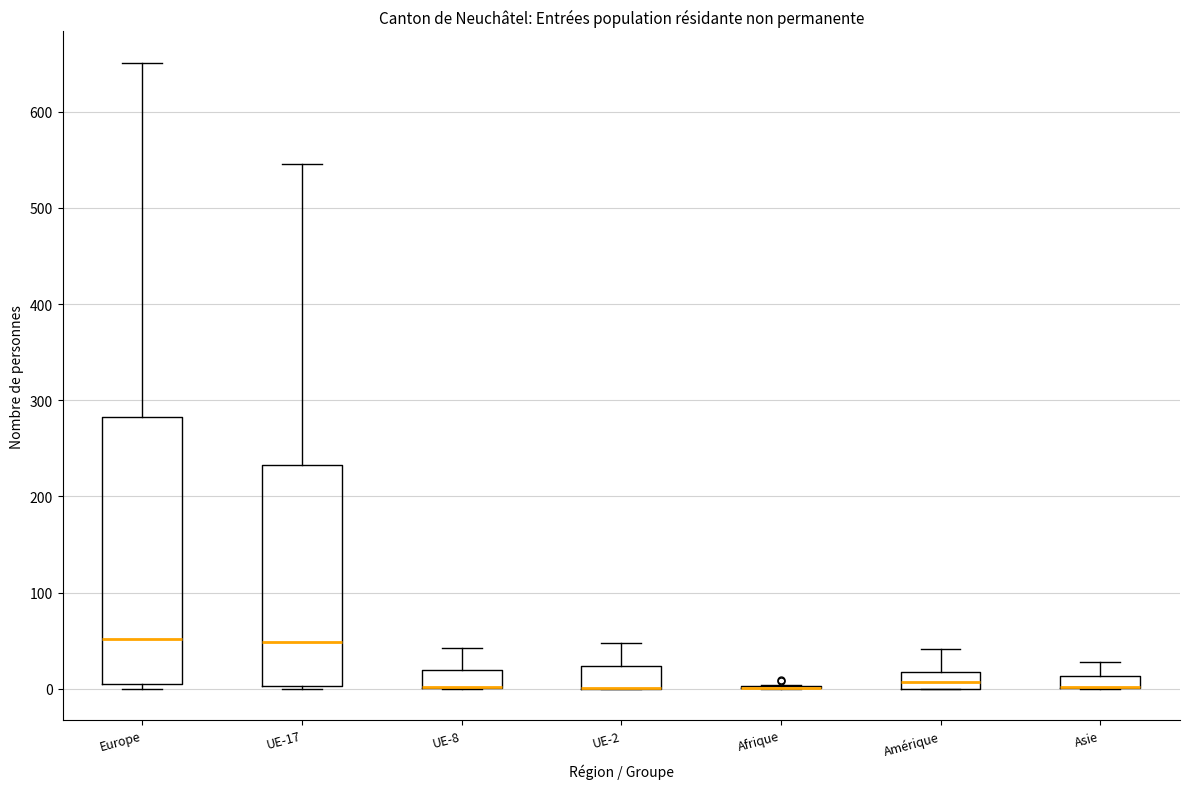

Which box is the tallest, from its lower edge to its upper edge?

Europe